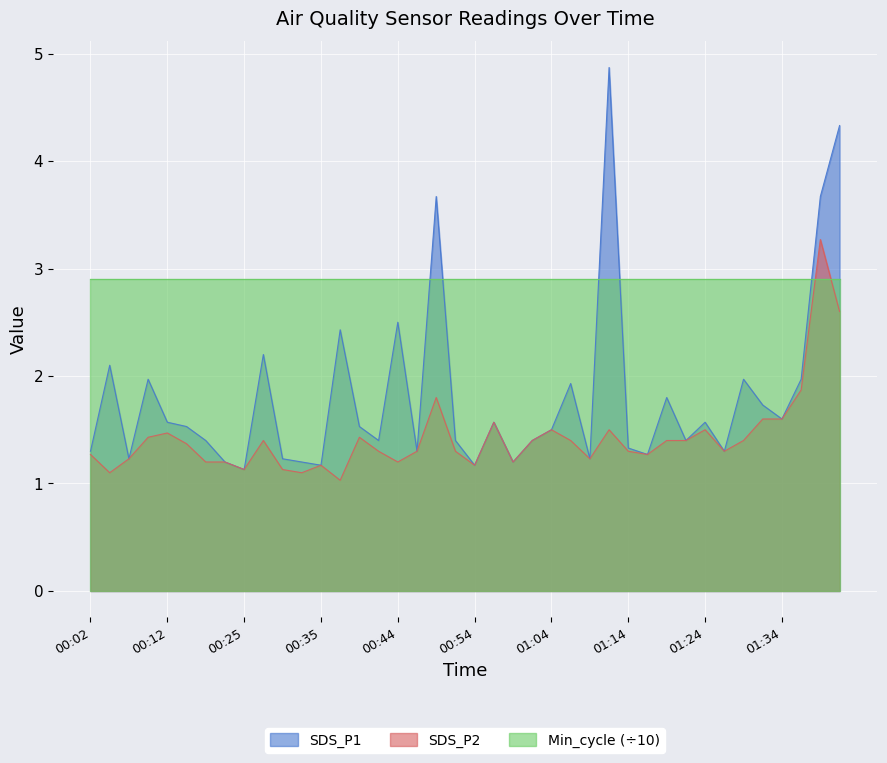

Which series has the largest total across all categories?

Min_cycle (÷10)